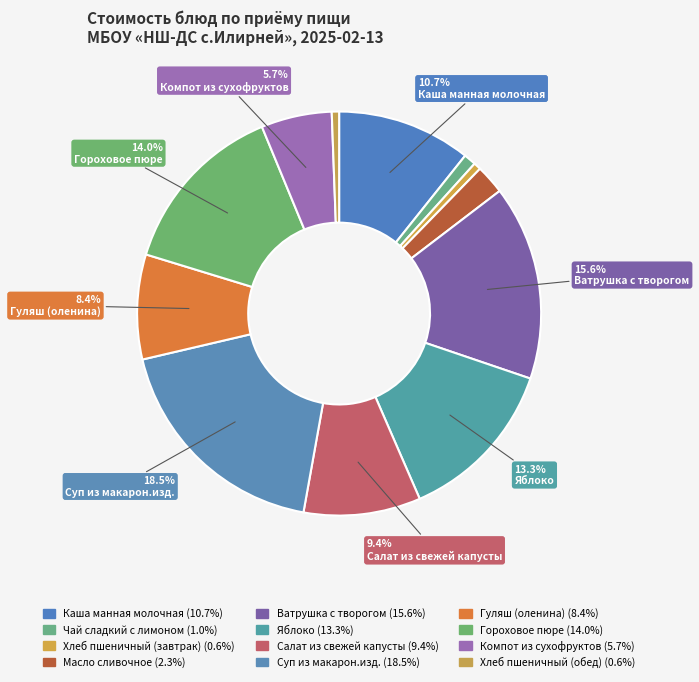

To the nearest percent, what is the difference between the largest and smallest slice percentages?

18%